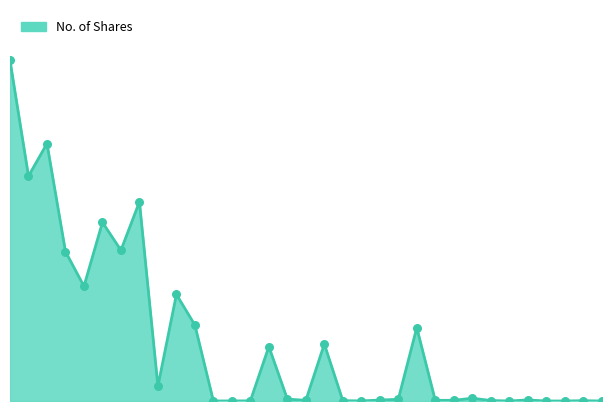

Does the chart have visible grid lines?

No